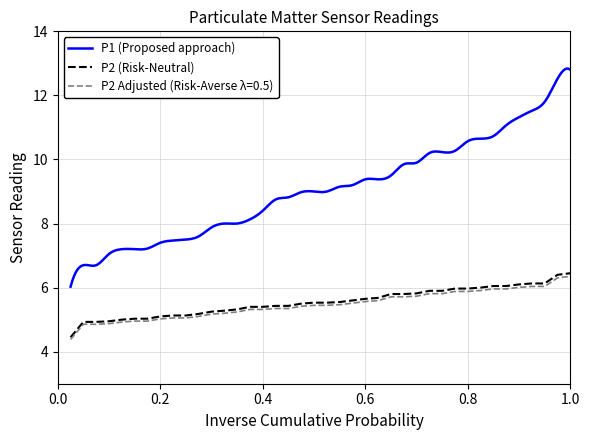

True or false: P1 and P2 intersect in this chart.

False